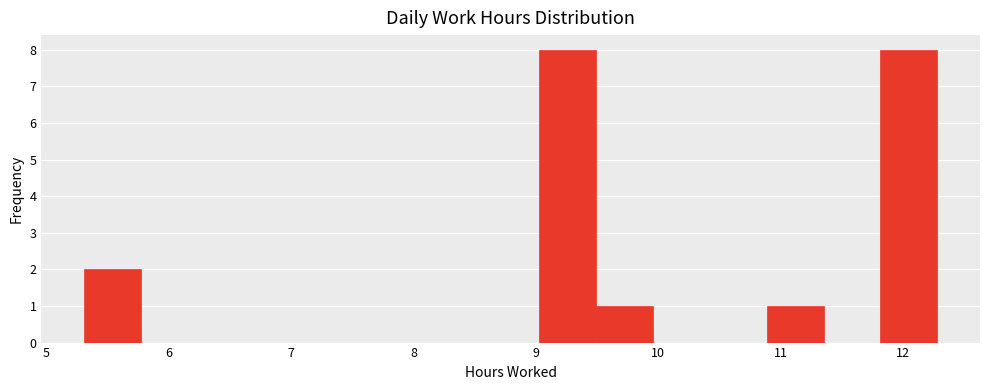

Reading left to right, list every bar in this chart as the range it spans on the x-axis followed by its height. Neither the bar edges nor the heights are printed on the chart, so give them approximately, as read against the axes.

5.3 to 5.8: 2
5.8 to 6.2: 0
6.2 to 6.7: 0
6.7 to 7.2: 0
7.2 to 7.6: 0
7.6 to 8.1: 0
8.1 to 8.6: 0
8.6 to 9.0: 0
9.0 to 9.5: 8
9.5 to 10.0: 1
10.0 to 10.4: 0
10.4 to 10.9: 0
10.9 to 11.4: 1
11.4 to 11.8: 0
11.8 to 12.3: 8